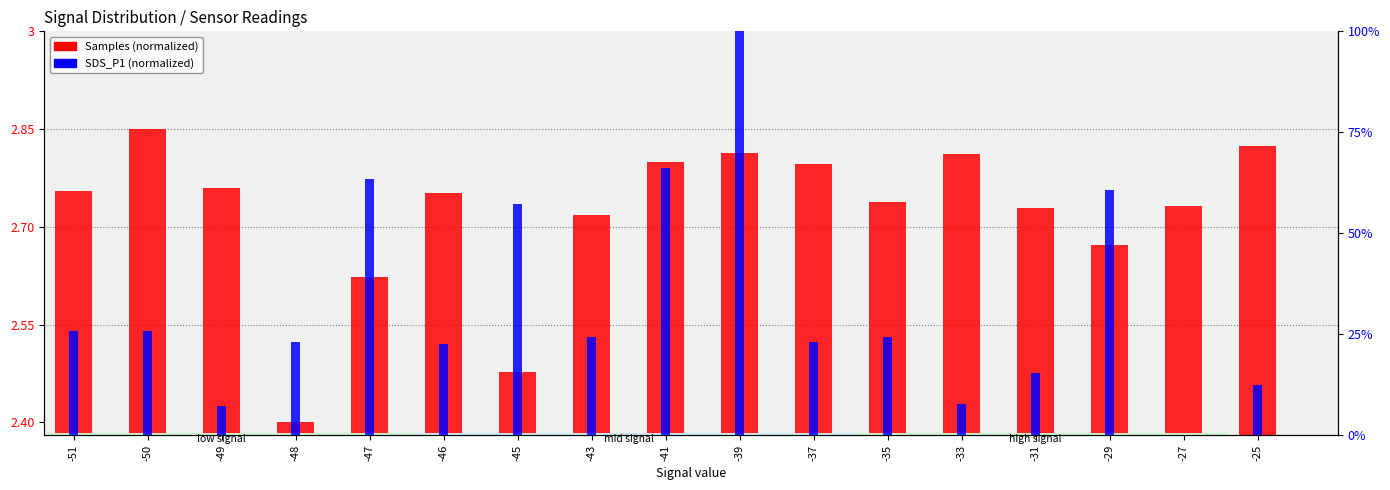

How many values in the SDS_P1 (normalized) series exceed 24?

9